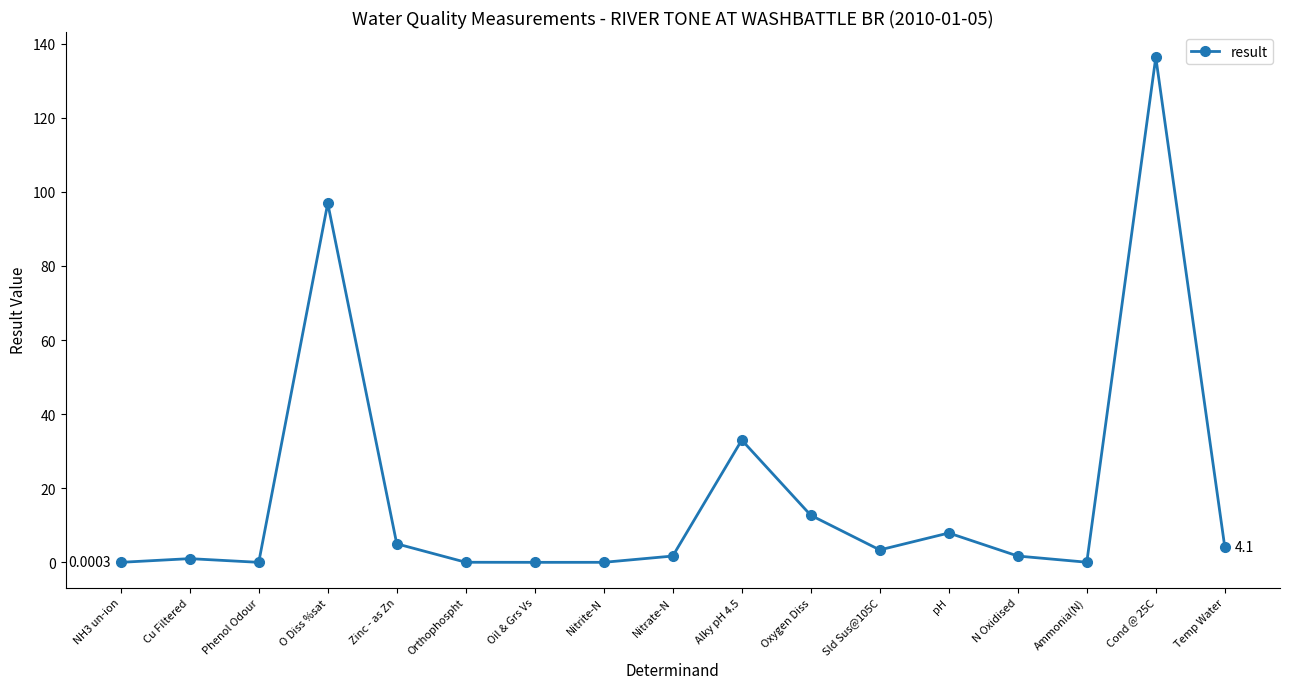

What is the sum of all values?

303.7